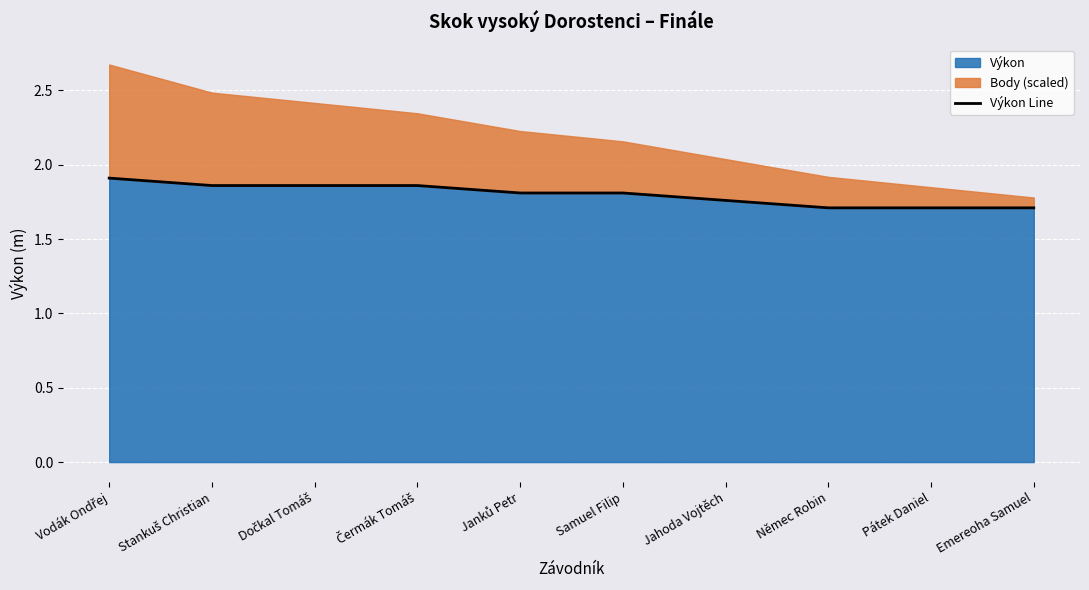

What value does the data have at Pátek Daniel?

1.7